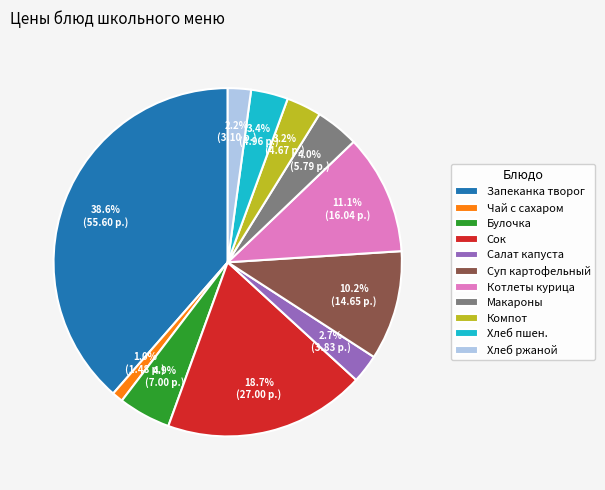

What is the smallest slice in the pie chart?

Чай с сахаром